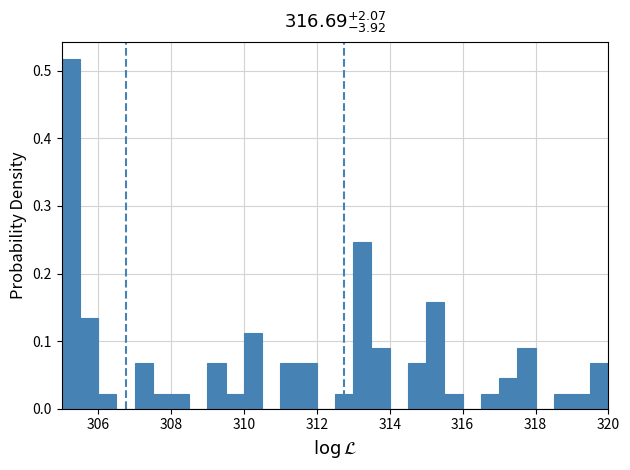

Around what value on the x-axis is the tallest bar? Give the approximate position of its centre, as read against the axis.

305.2